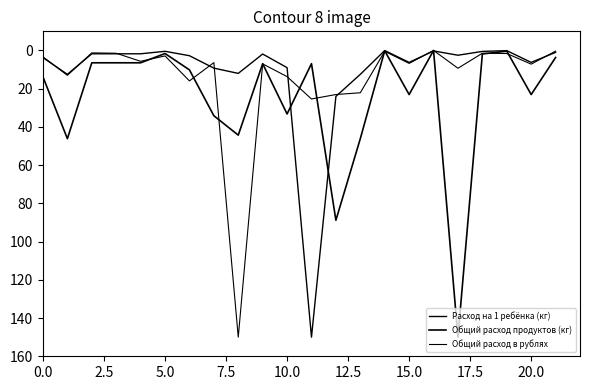

Which series ends up on top after the final intersection of Общий расход в рублях and Расход на 1 ребёнка (кг)?

Расход на 1 ребёнка (кг)